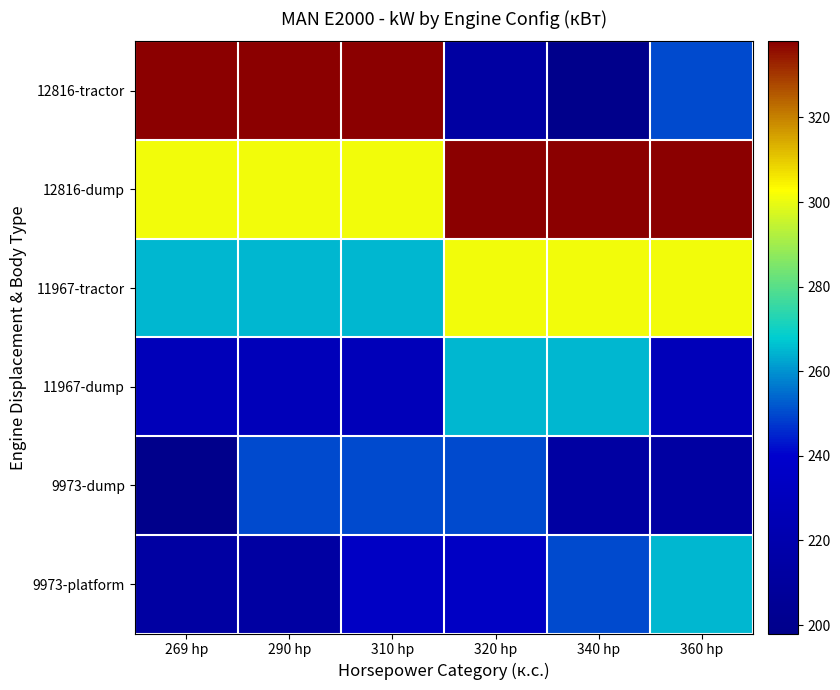

Count the number of data series in this chart.

6